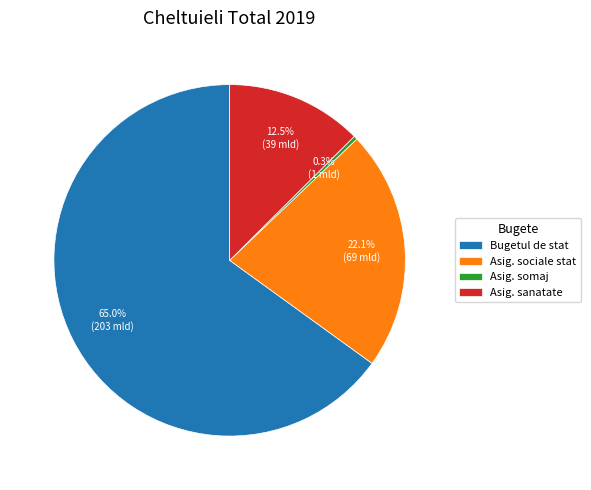

Which category accounts for the majority?

Bugetul de stat